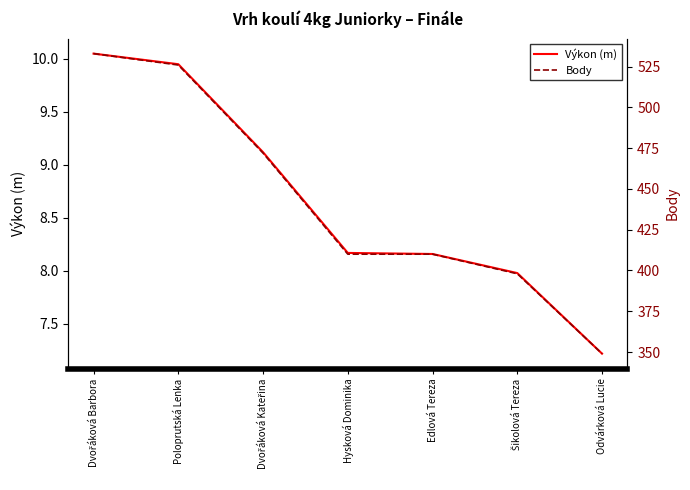

What are all the series names shown in the legend?

Výkon (m), Body